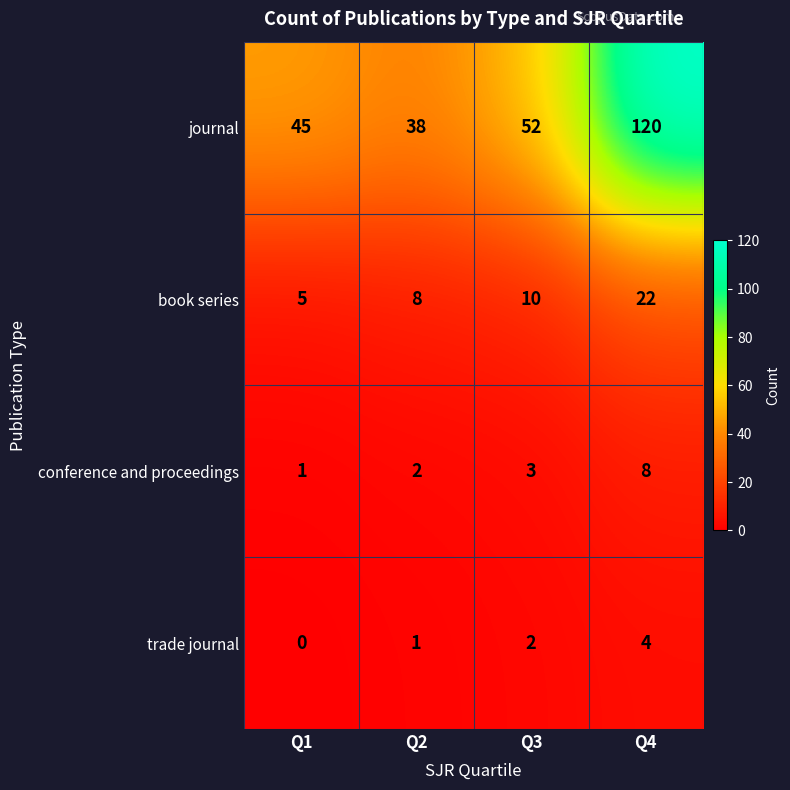

Is it true that conference and proceedings equals 14 at Q4?

False